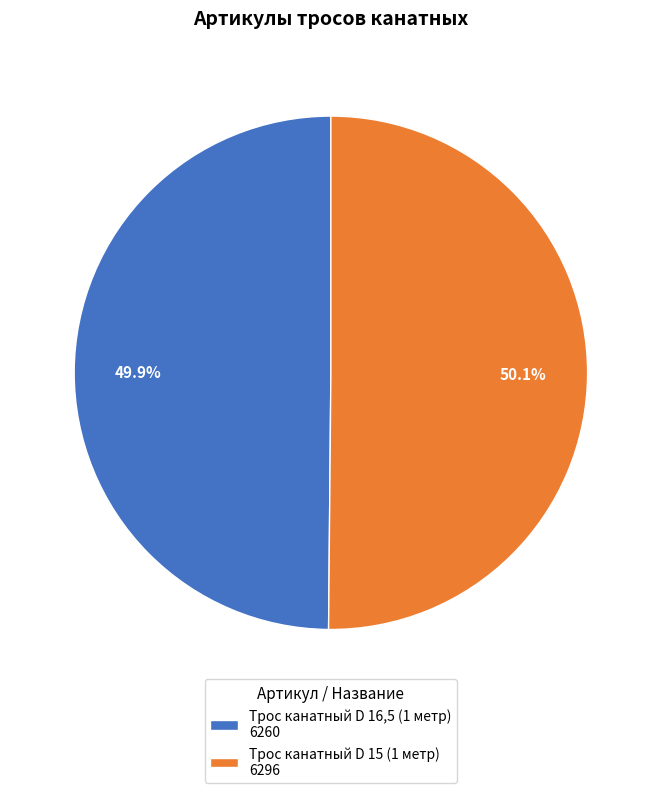

Is there a majority slice in this chart?

Yes